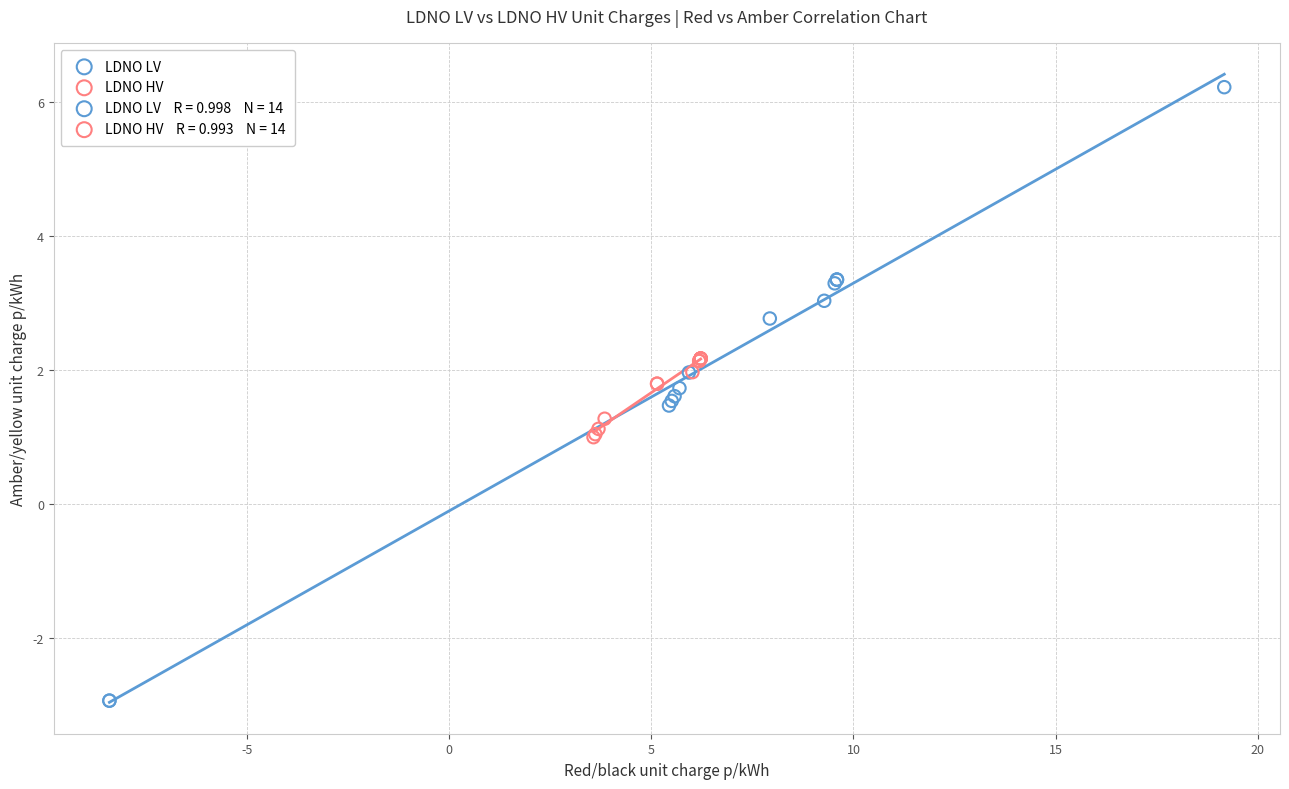

Which series reaches the maximum Y coordinate?

LDNO LV